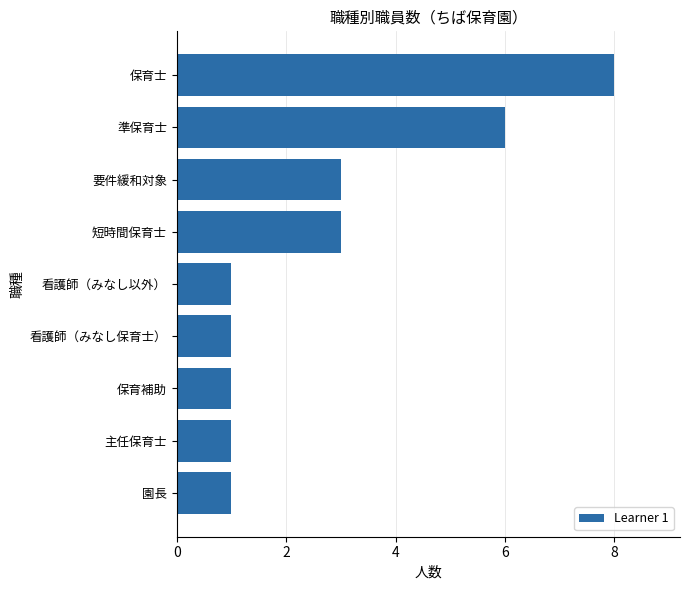

At which category does the chart reach its peak across all series?

保育士